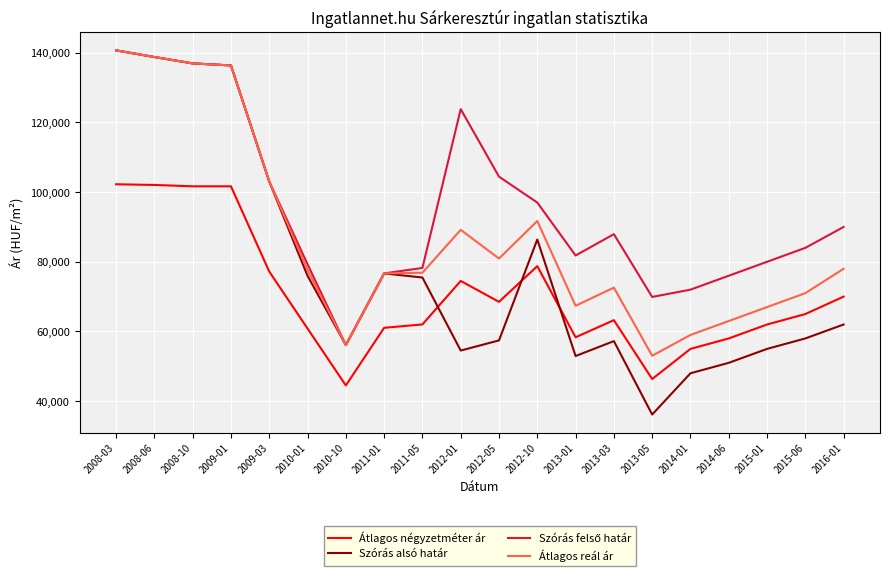

What is the highest value of the Átlagos négyzetméter ár series?

102250